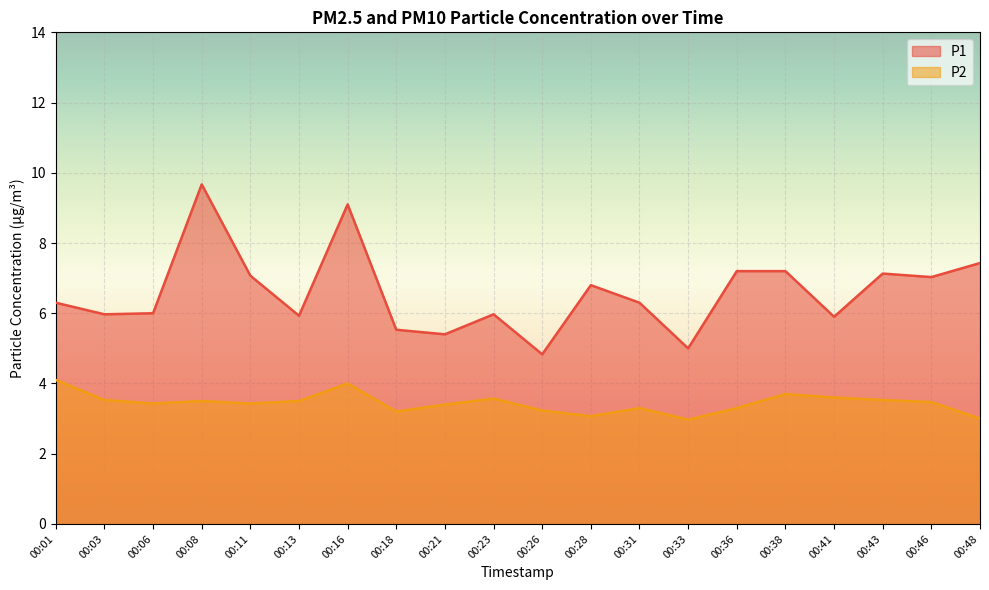

At which label does P2 first exceed 3?

00:01